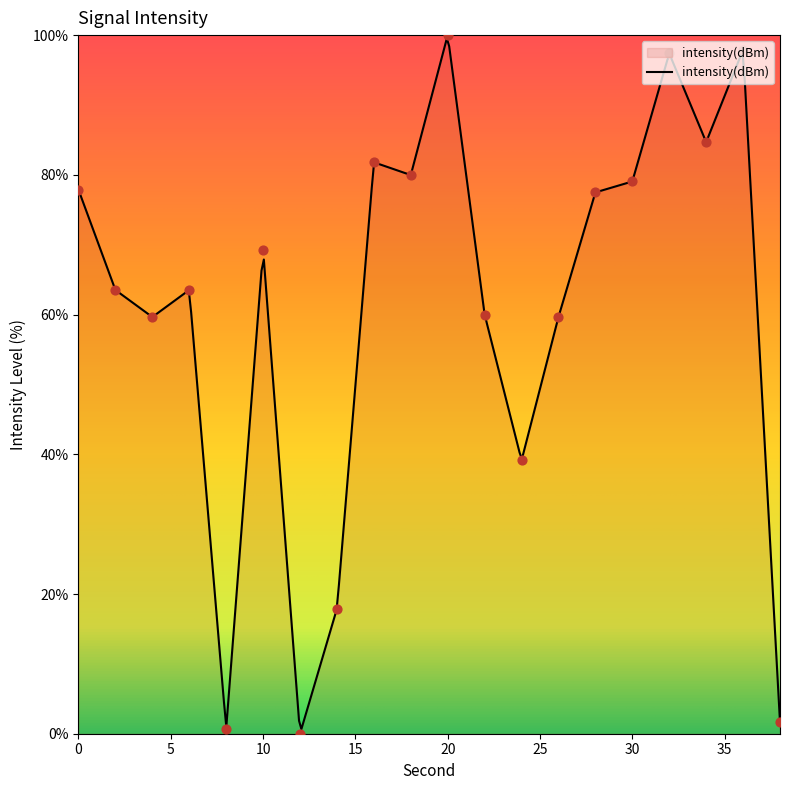

What is the change in value from 14 to 22?

+42.1